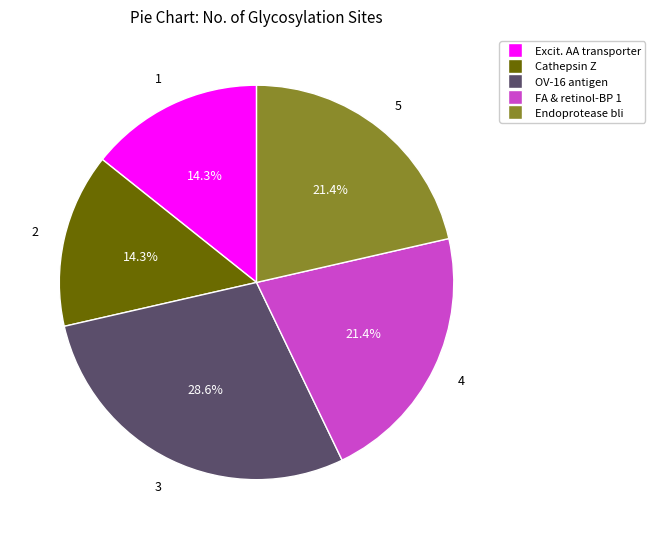

Is there a majority slice in this chart?

No